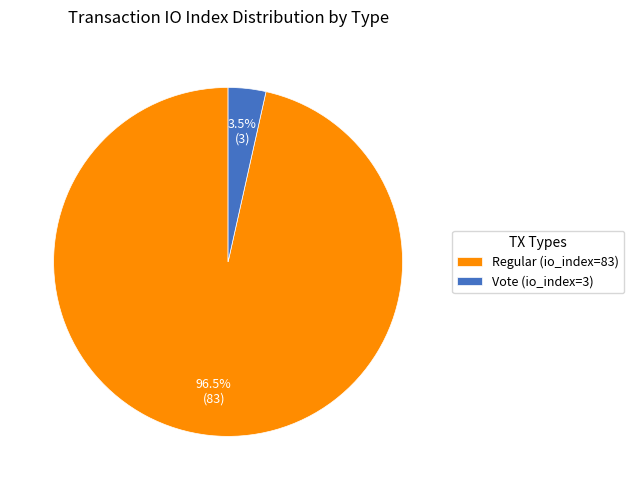

Count the number of slices in the pie.

2